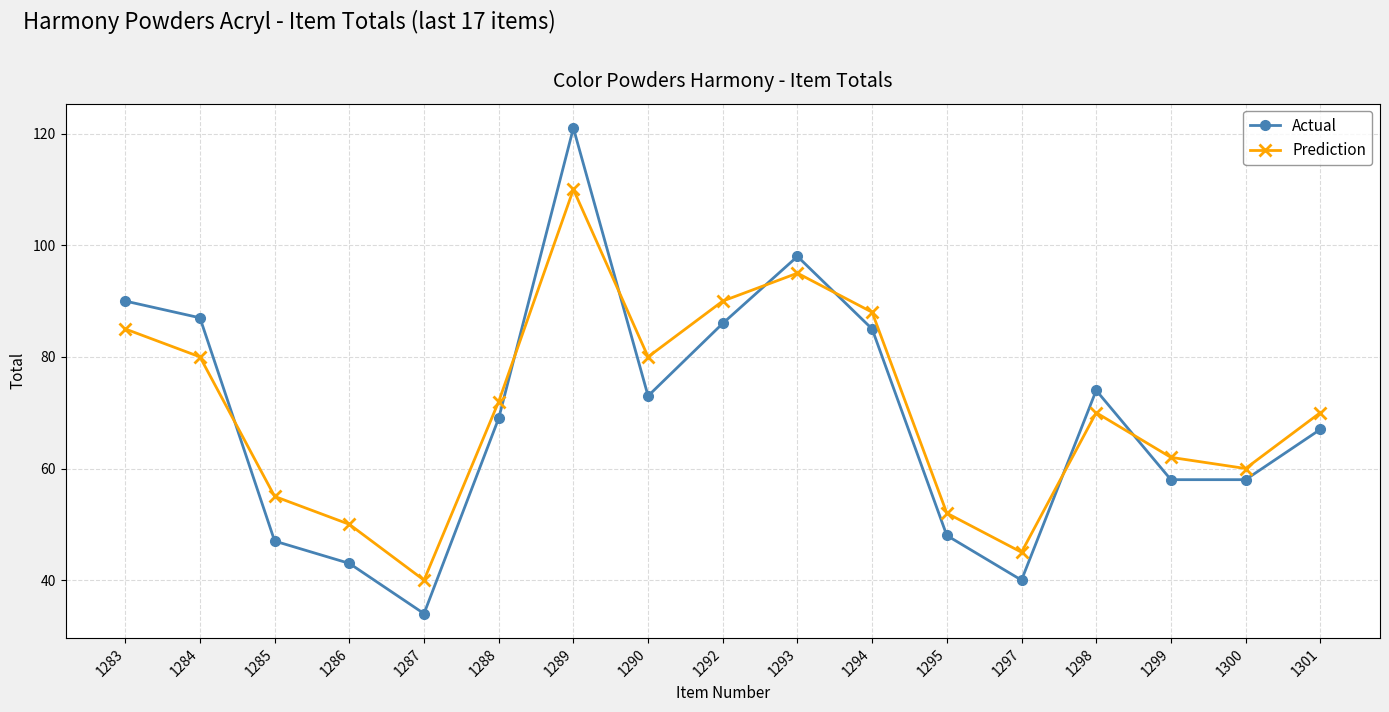

What is the greatest value displayed?

121